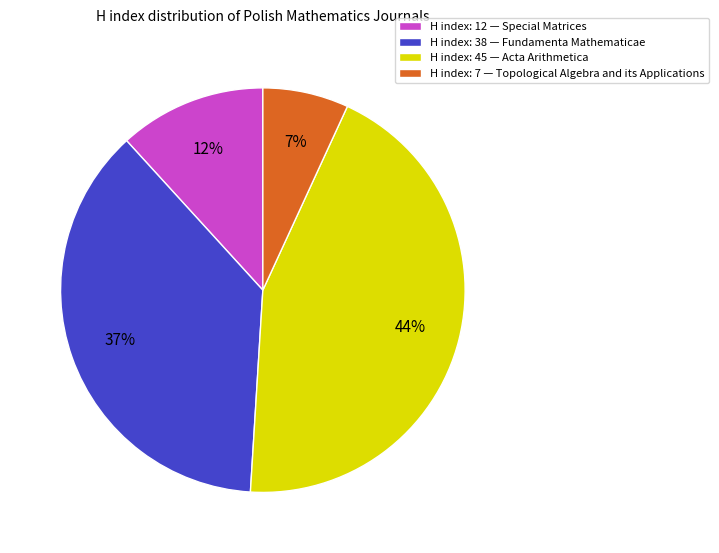

To the nearest percent, what is the average slice percentage?

25%